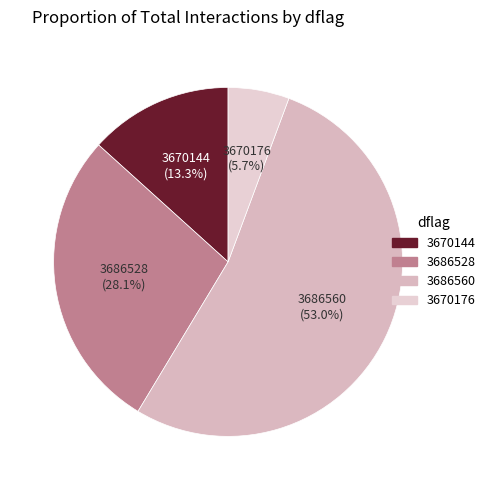

The 3670176 slice represents 32% of the pie. True or false?

False